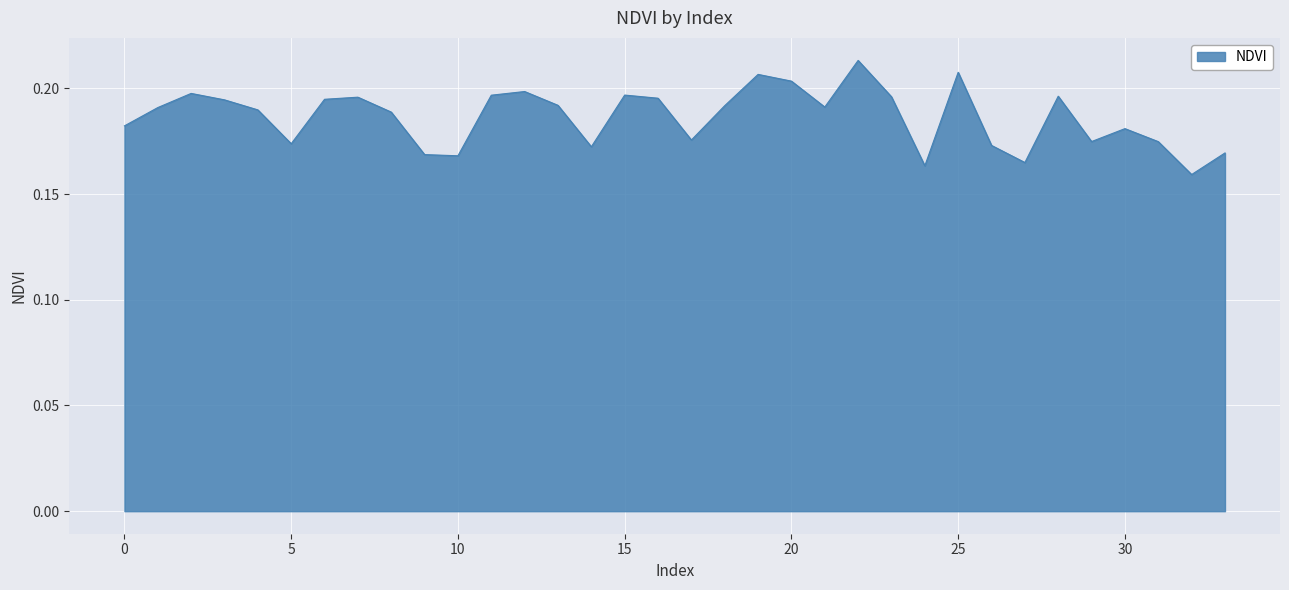

Rank the categories by value from lowest to highest.

32, 24, 27, 10, 9, 33, 14, 26, 5, 31, 29, 17, 30, 0, 8, 4, 1, 21, 18, 13, 3, 6, 16, 7, 23, 28, 11, 15, 2, 12, 20, 19, 25, 22